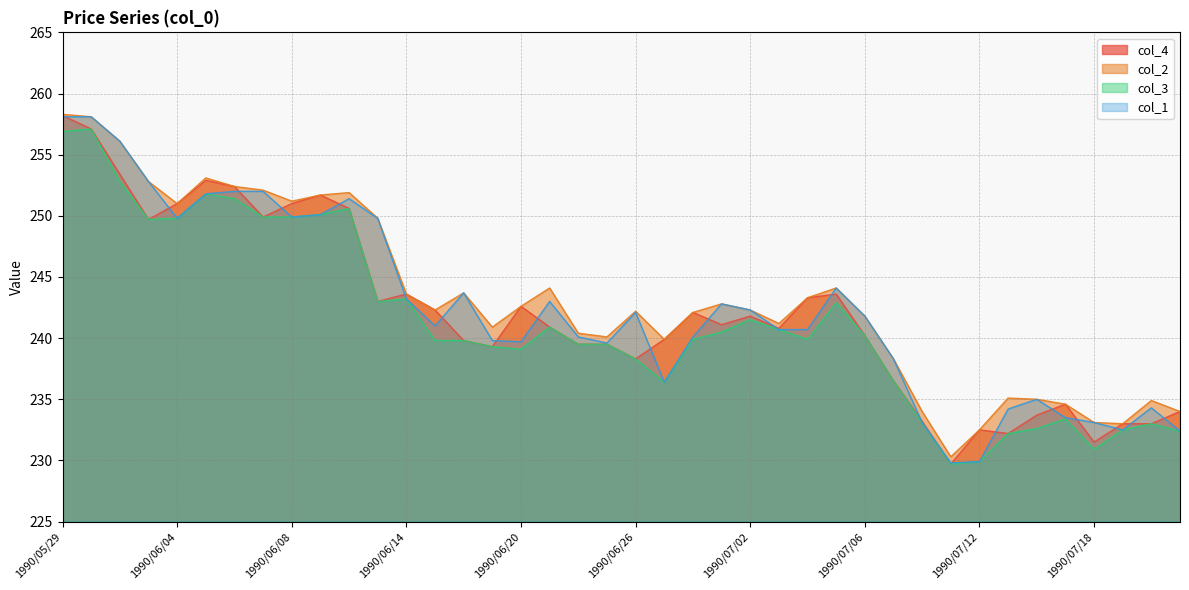

Which has a higher value, 1990/06/13 or 1990/07/05?

1990/06/13